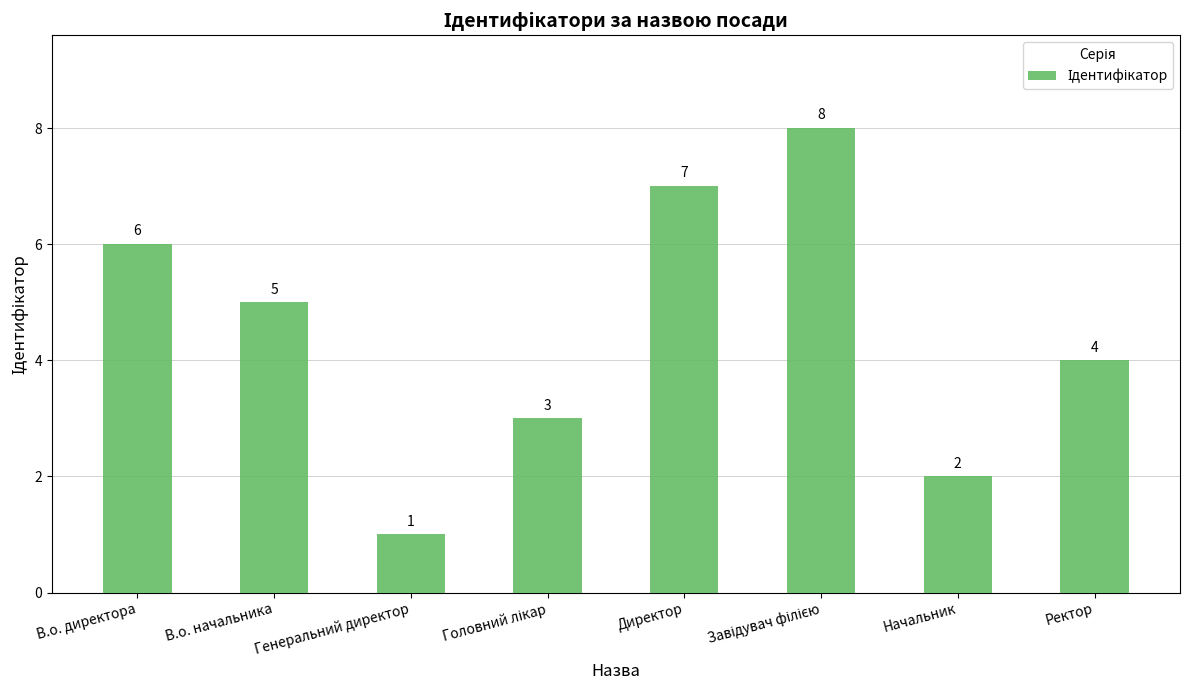

The chart shows a value of 1 at Начальник. True or false?

False